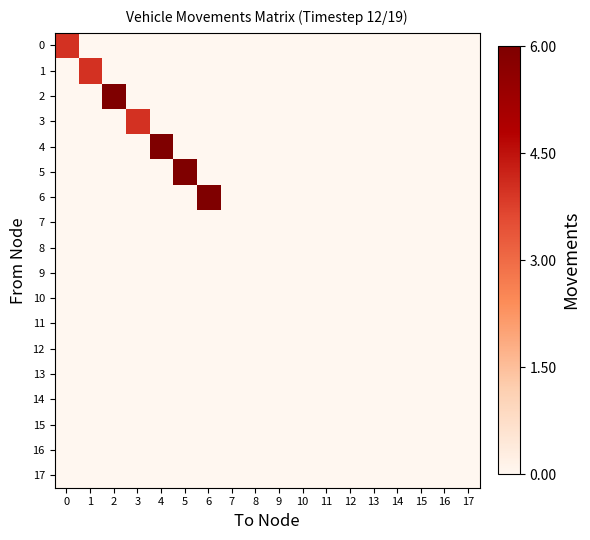

Reading right to left, extract all data points from this chart.

0: 17=0	16=0	15=0	14=0	13=0	12=0	11=0	10=0	9=0	8=0	7=0	6=0	5=0	4=0	3=0	2=0	1=0	0=4
1: 17=0	16=0	15=0	14=0	13=0	12=0	11=0	10=0	9=0	8=0	7=0	6=0	5=0	4=0	3=0	2=0	1=4	0=0
2: 17=0	16=0	15=0	14=0	13=0	12=0	11=0	10=0	9=0	8=0	7=0	6=0	5=0	4=0	3=0	2=6	1=0	0=0
3: 17=0	16=0	15=0	14=0	13=0	12=0	11=0	10=0	9=0	8=0	7=0	6=0	5=0	4=0	3=4	2=0	1=0	0=0
4: 17=0	16=0	15=0	14=0	13=0	12=0	11=0	10=0	9=0	8=0	7=0	6=0	5=0	4=6	3=0	2=0	1=0	0=0
5: 17=0	16=0	15=0	14=0	13=0	12=0	11=0	10=0	9=0	8=0	7=0	6=0	5=6	4=0	3=0	2=0	1=0	0=0
6: 17=0	16=0	15=0	14=0	13=0	12=0	11=0	10=0	9=0	8=0	7=0	6=6	5=0	4=0	3=0	2=0	1=0	0=0
7: 17=0	16=0	15=0	14=0	13=0	12=0	11=0	10=0	9=0	8=0	7=0	6=0	5=0	4=0	3=0	2=0	1=0	0=0
8: 17=0	16=0	15=0	14=0	13=0	12=0	11=0	10=0	9=0	8=0	7=0	6=0	5=0	4=0	3=0	2=0	1=0	0=0
9: 17=0	16=0	15=0	14=0	13=0	12=0	11=0	10=0	9=0	8=0	7=0	6=0	5=0	4=0	3=0	2=0	1=0	0=0
10: 17=0	16=0	15=0	14=0	13=0	12=0	11=0	10=0	9=0	8=0	7=0	6=0	5=0	4=0	3=0	2=0	1=0	0=0
11: 17=0	16=0	15=0	14=0	13=0	12=0	11=0	10=0	9=0	8=0	7=0	6=0	5=0	4=0	3=0	2=0	1=0	0=0
12: 17=0	16=0	15=0	14=0	13=0	12=0	11=0	10=0	9=0	8=0	7=0	6=0	5=0	4=0	3=0	2=0	1=0	0=0
13: 17=0	16=0	15=0	14=0	13=0	12=0	11=0	10=0	9=0	8=0	7=0	6=0	5=0	4=0	3=0	2=0	1=0	0=0
14: 17=0	16=0	15=0	14=0	13=0	12=0	11=0	10=0	9=0	8=0	7=0	6=0	5=0	4=0	3=0	2=0	1=0	0=0
15: 17=0	16=0	15=0	14=0	13=0	12=0	11=0	10=0	9=0	8=0	7=0	6=0	5=0	4=0	3=0	2=0	1=0	0=0
16: 17=0	16=0	15=0	14=0	13=0	12=0	11=0	10=0	9=0	8=0	7=0	6=0	5=0	4=0	3=0	2=0	1=0	0=0
17: 17=0	16=0	15=0	14=0	13=0	12=0	11=0	10=0	9=0	8=0	7=0	6=0	5=0	4=0	3=0	2=0	1=0	0=0